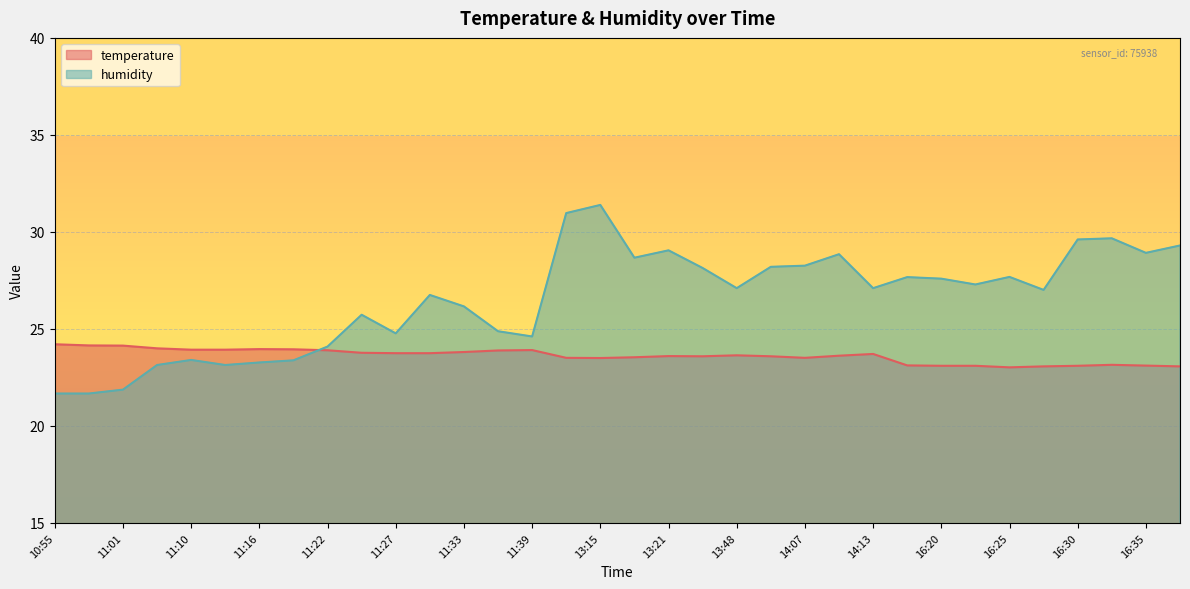

Is the value of temperature at 11:36 greater than the value of humidity at 13:18?

No